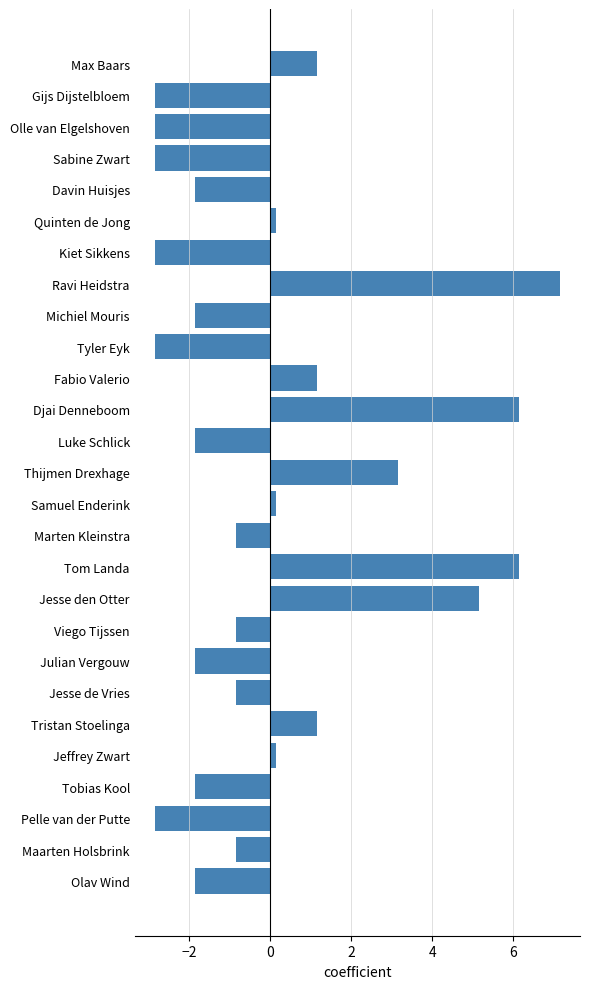

The value at Maarten Holsbrink is -0.9. True or false?

True